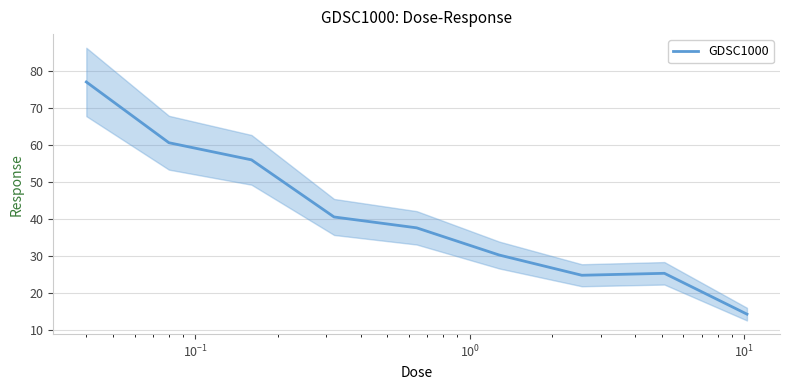

What is the value of the 7th point from the left?

24.8